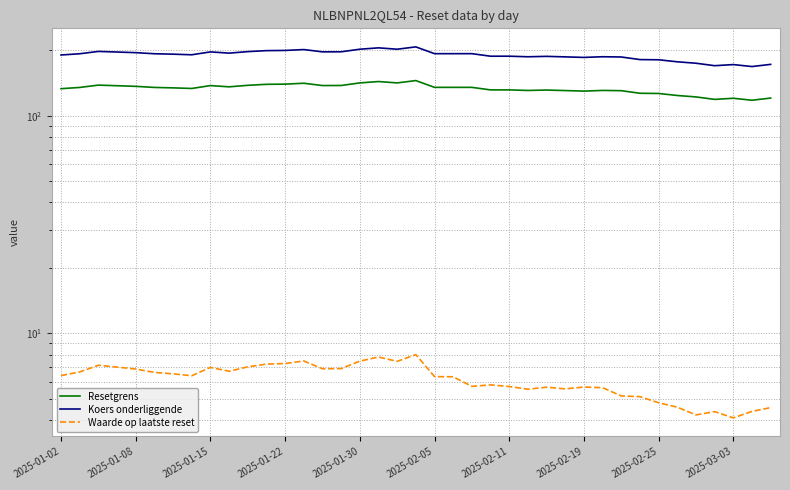

How many lines are shown in the chart?

3